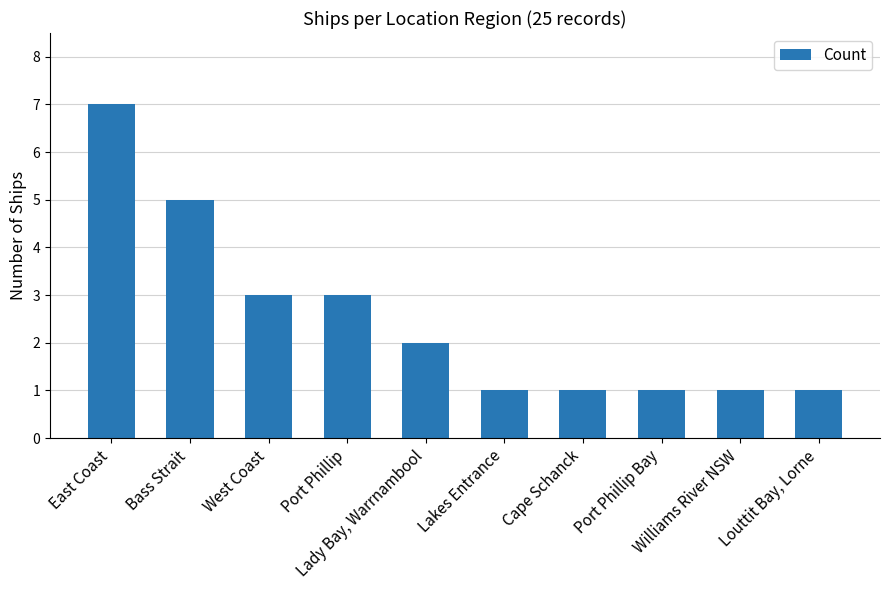

What is the change in value from West Coast to Louttit Bay, Lorne?

-2